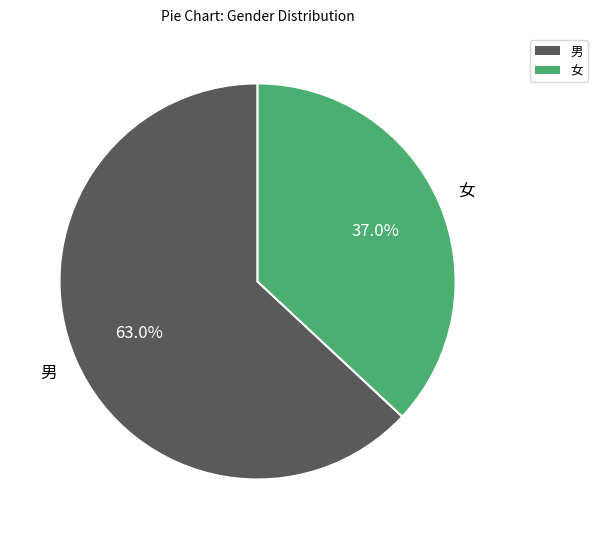

Is it true that 男 is 63% of the pie?

True